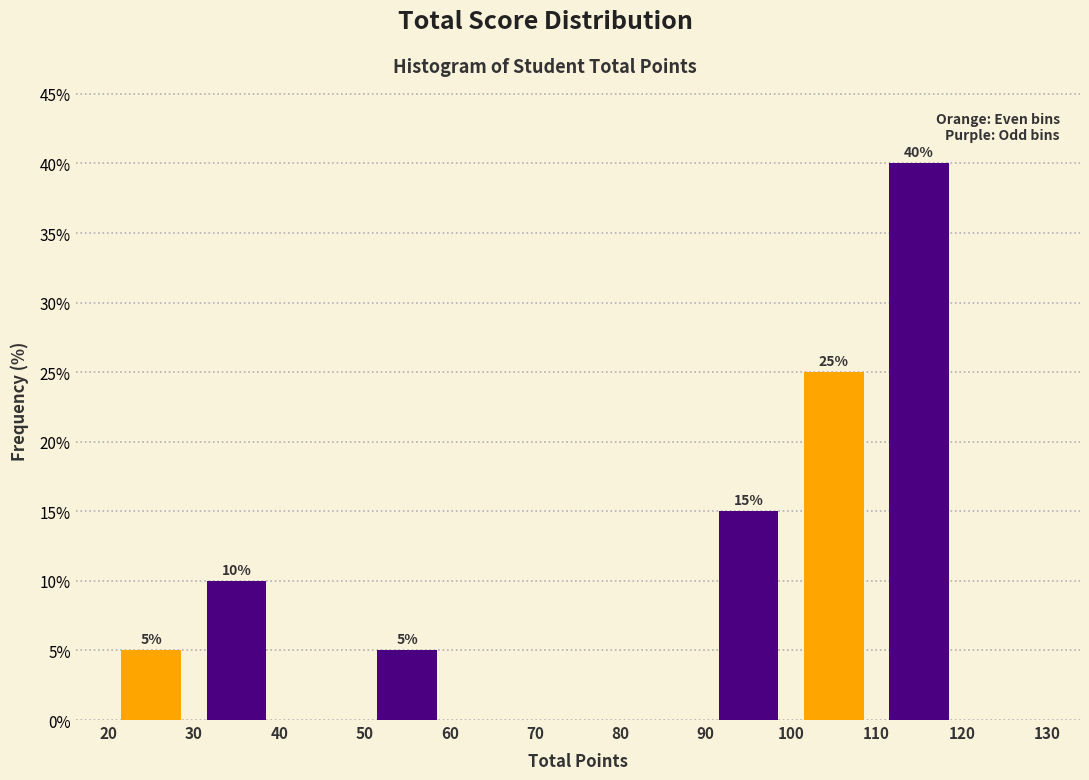

Which range on the x-axis has the tallest bar?

110 to 120